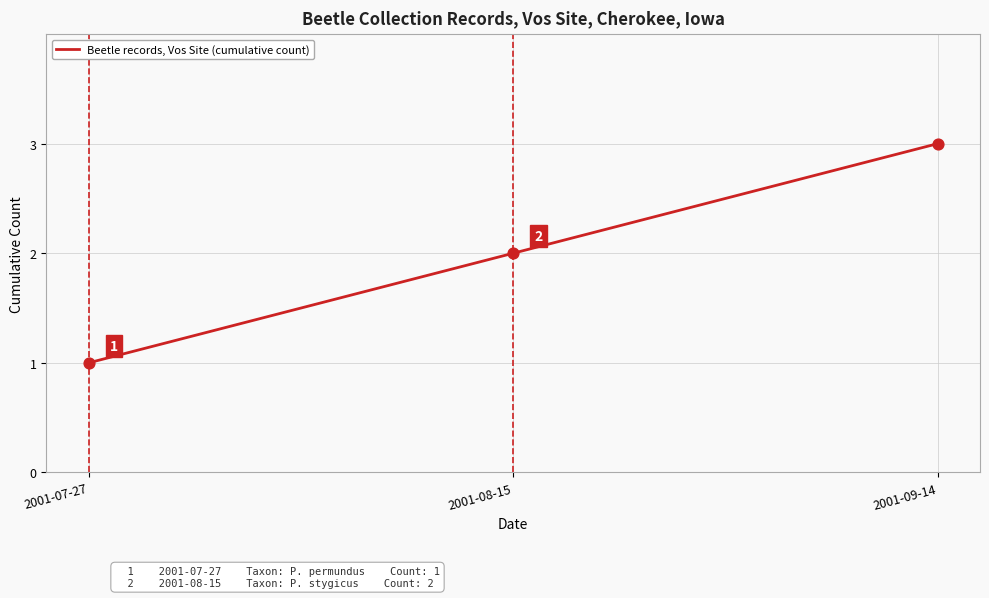

Between 2001-08-15 and 2001-07-27, which is larger?

2001-08-15